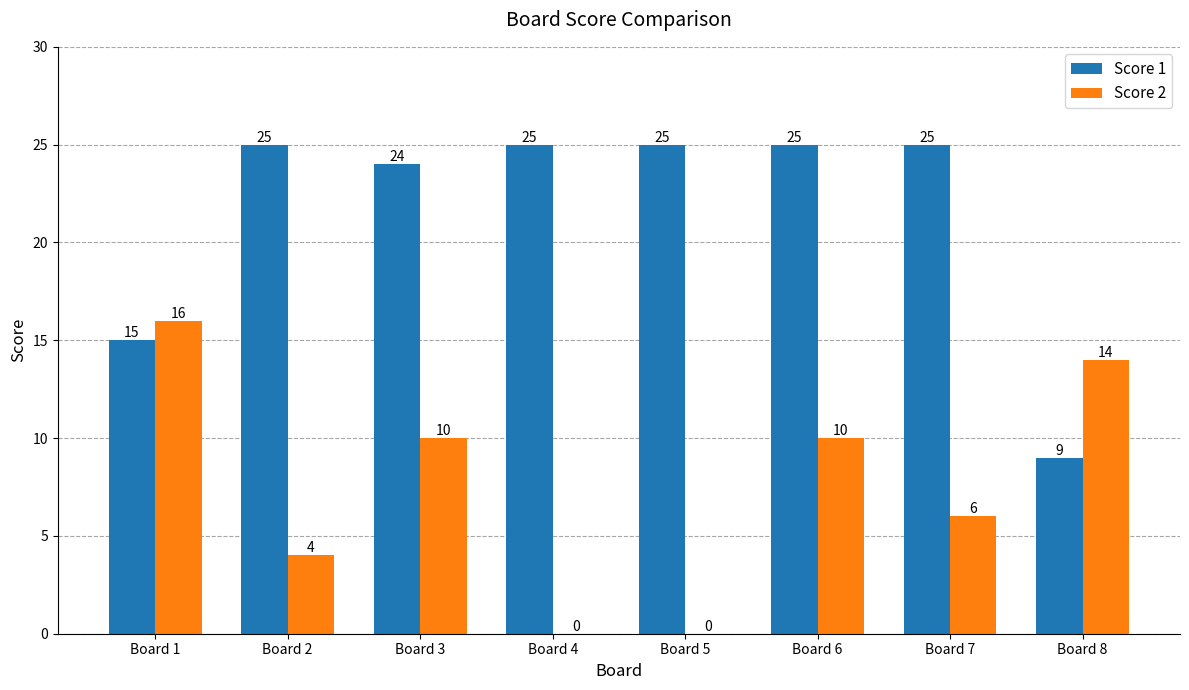

What is the sum of the Score 1 values at Board 1 and Board 3?

39